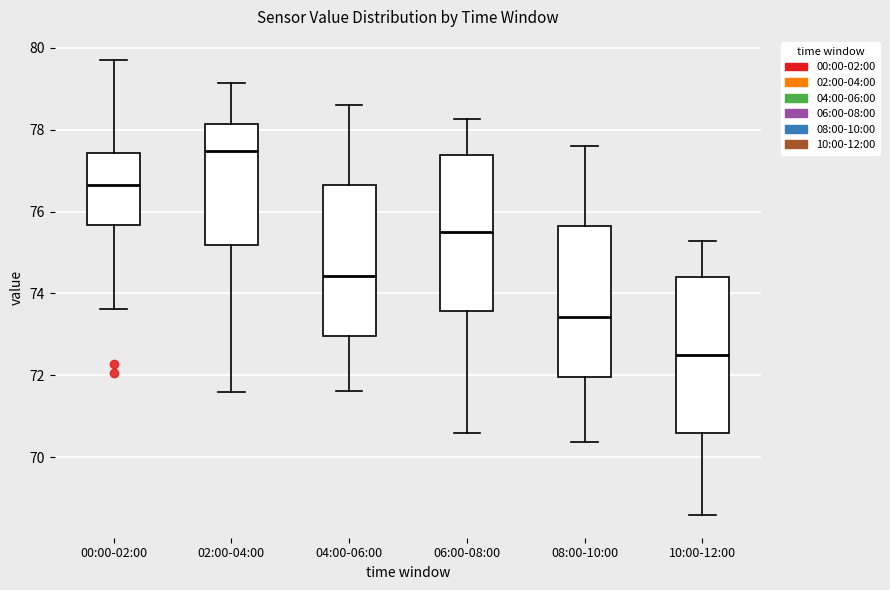

Reading left to right, read every box against the y-axis: the position of its median line, the range the box covers, and the ends of its whiskers. The values are not printed on the chart, so give them approximately, as read against the axis.

00:00-02:00: median 76.6, box 75.6 to 77.4, whiskers 73.6 to 79.8
02:00-04:00: median 77.4, box 75.2 to 78.2, whiskers 71.6 to 79.2
04:00-06:00: median 74.4, box 73.0 to 76.6, whiskers 71.6 to 78.6
06:00-08:00: median 75.6, box 73.6 to 77.4, whiskers 70.6 to 78.2
08:00-10:00: median 73.4, box 72.0 to 75.6, whiskers 70.4 to 77.6
10:00-12:00: median 72.6, box 70.6 to 74.4, whiskers 68.6 to 75.2